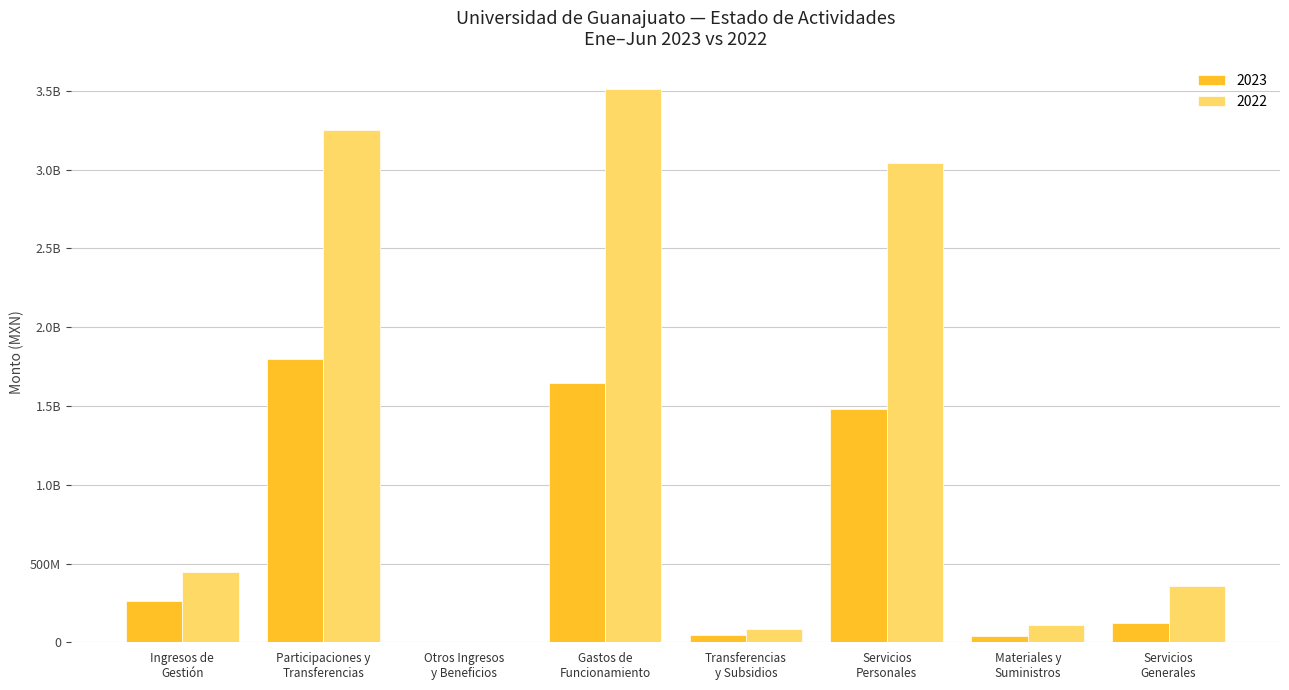

What are all the series names shown in the legend?

2023, 2022